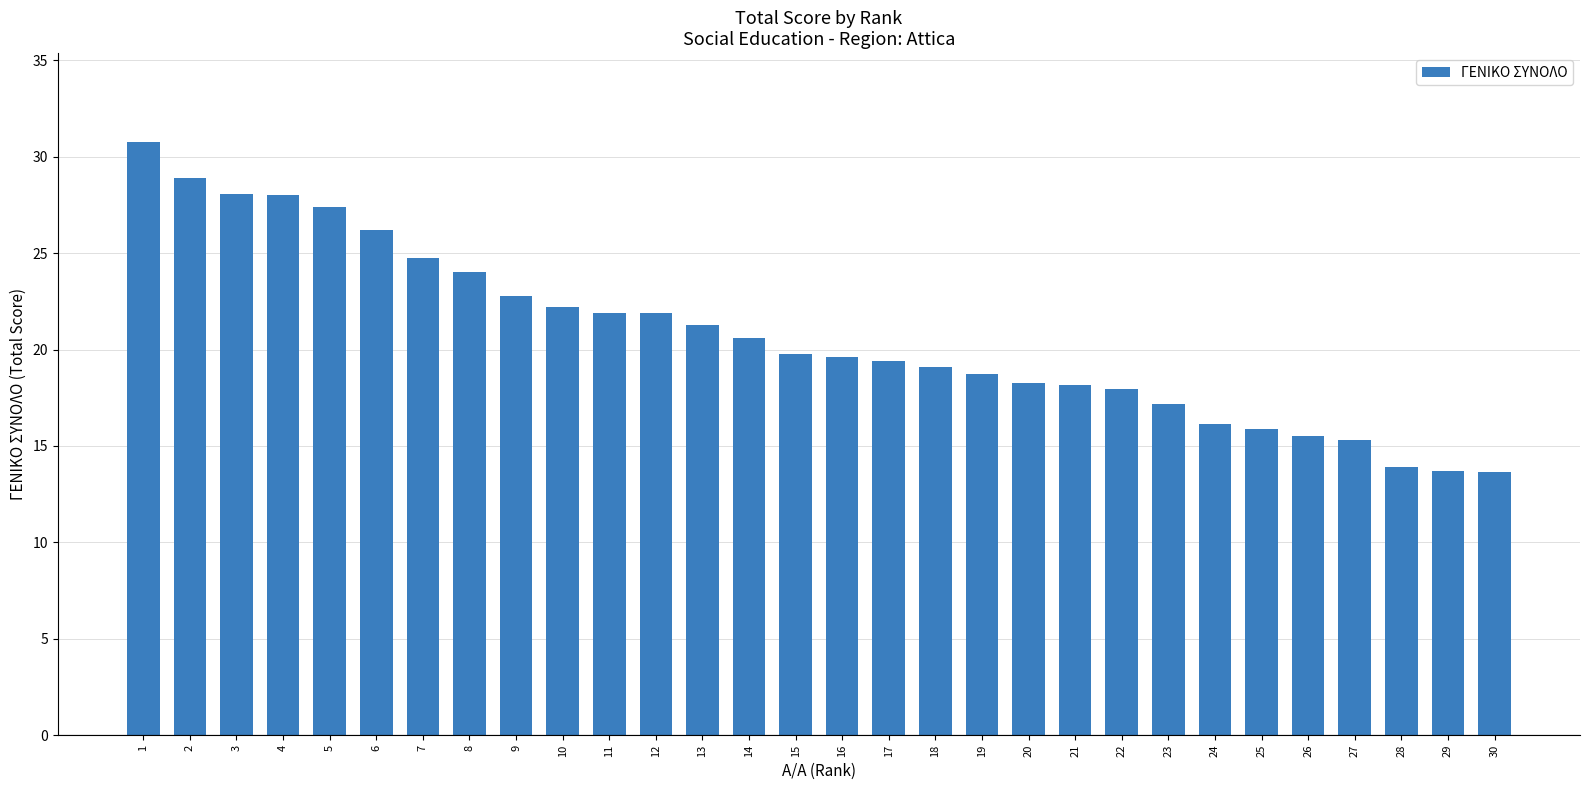

What is the maximum value shown in the chart?

30.8